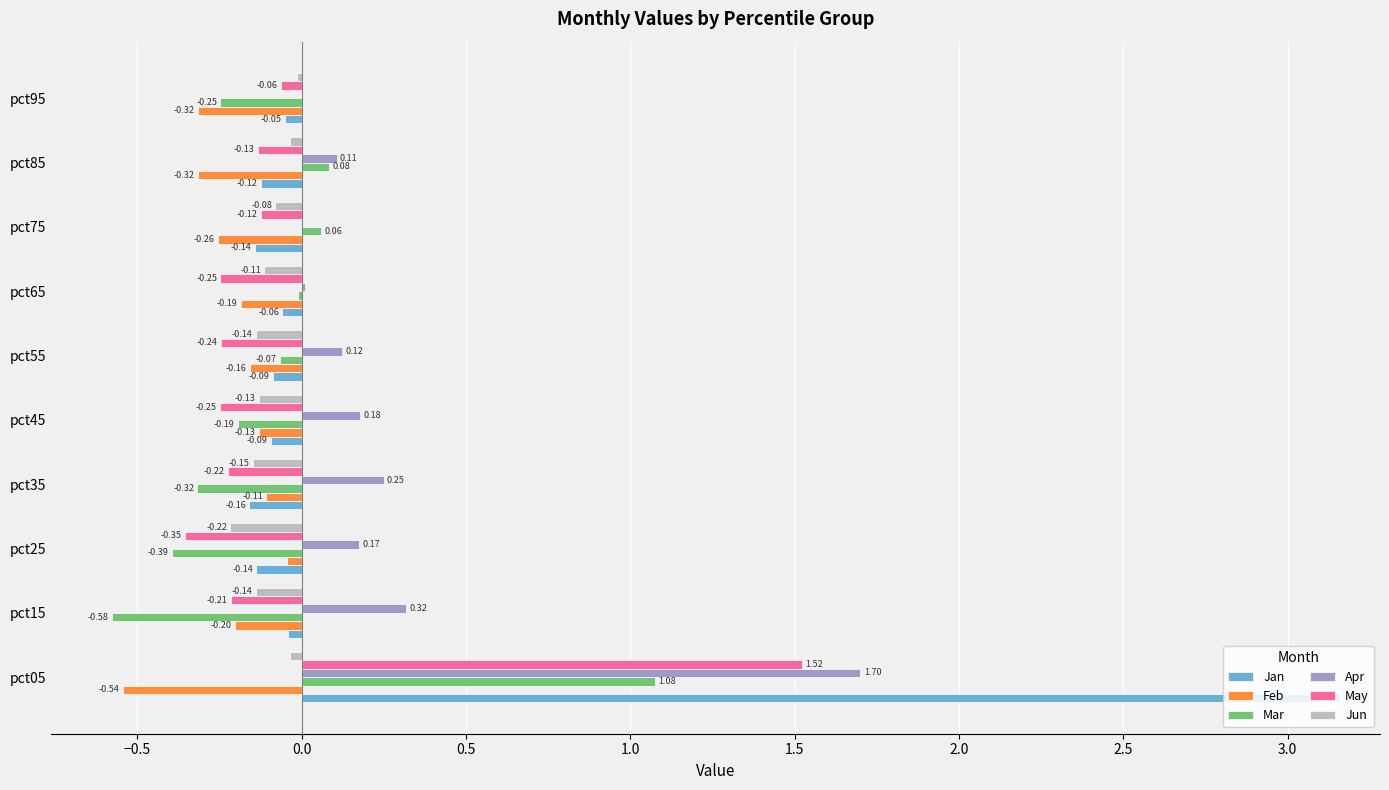

At which label is May closest to 0?

pct95